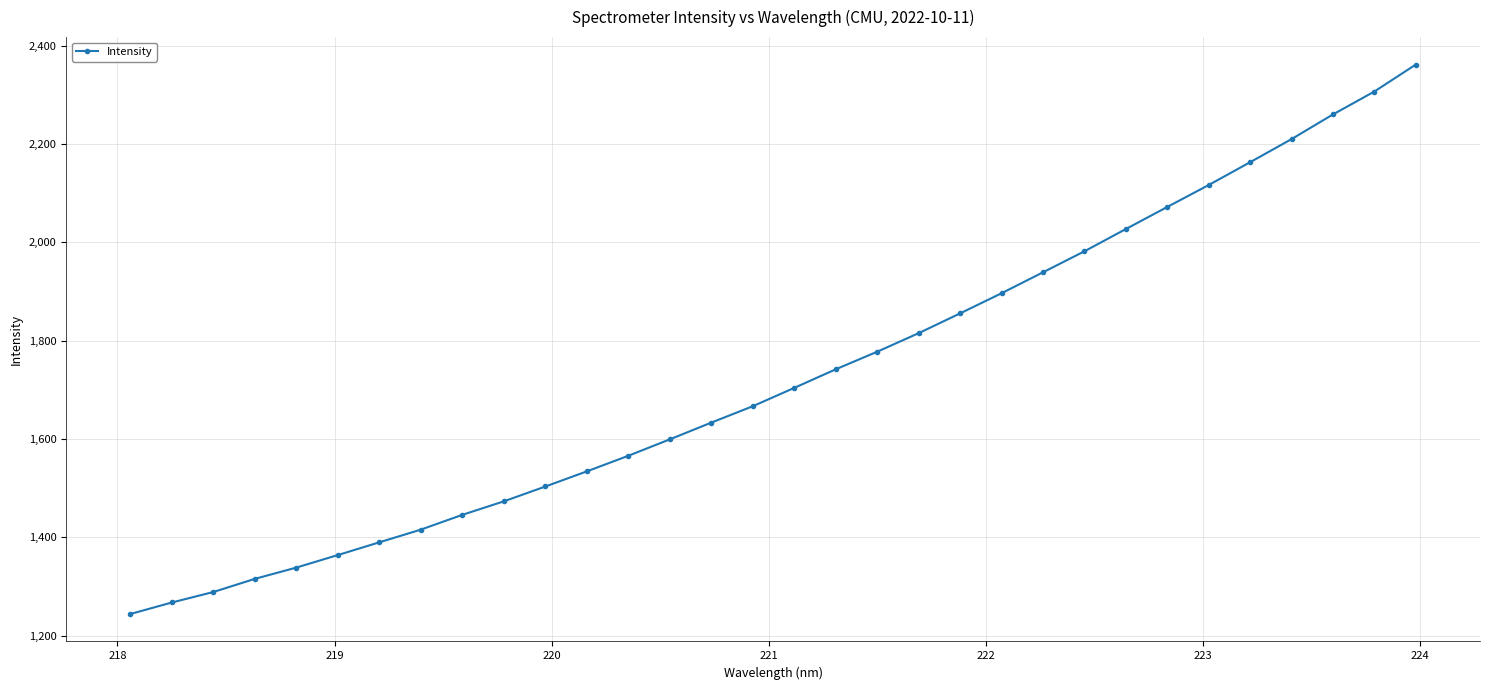

What is the average value?

1727.3